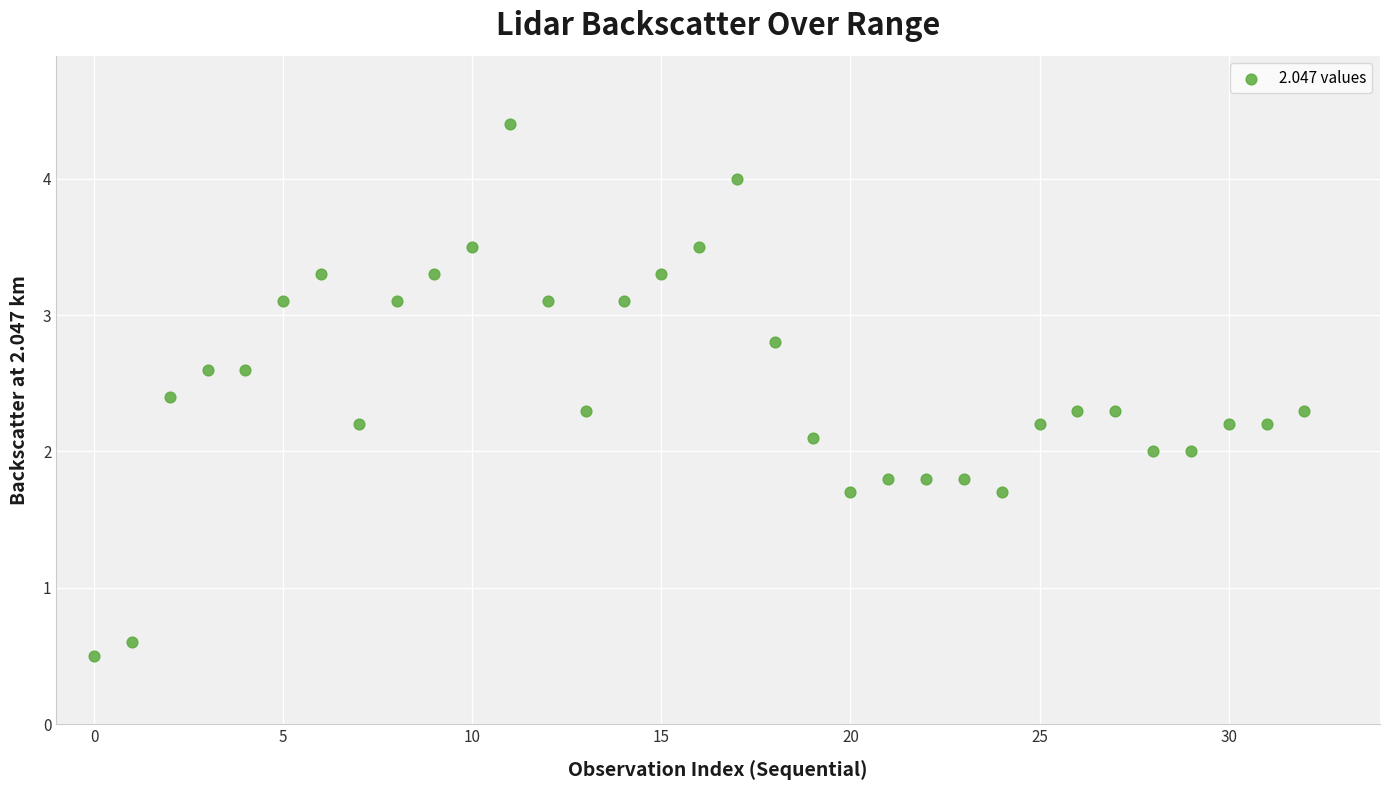

What is the range of Y values (max minus min)?

3.9